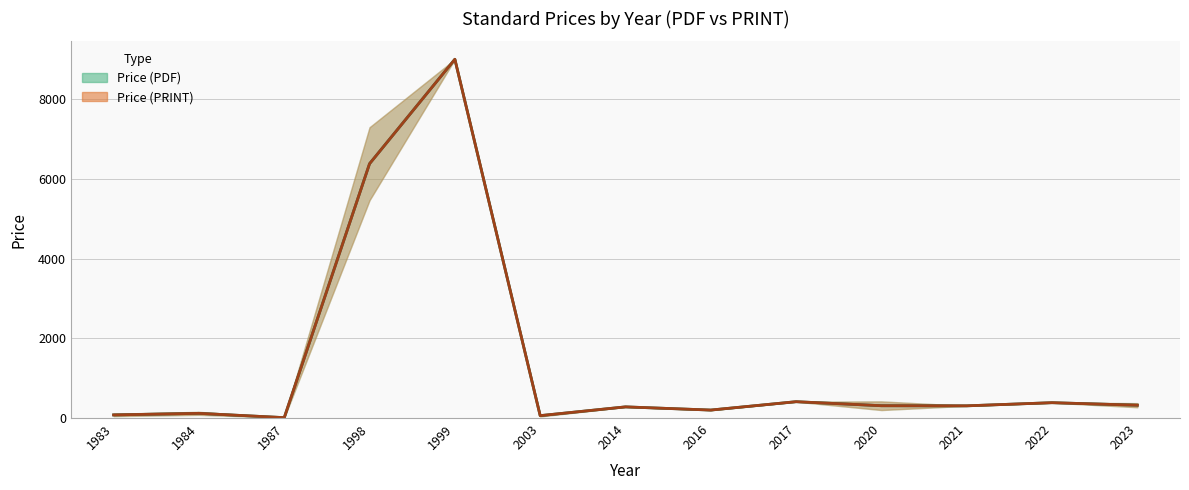

How many distinct data groups are displayed?

2